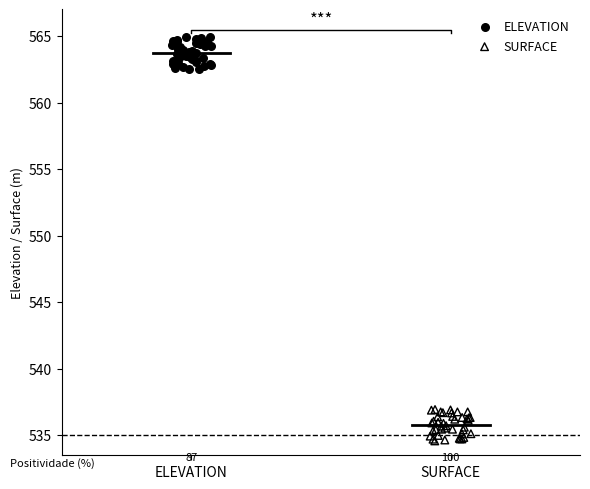

Which series contains the lowest Y value?

SURFACE